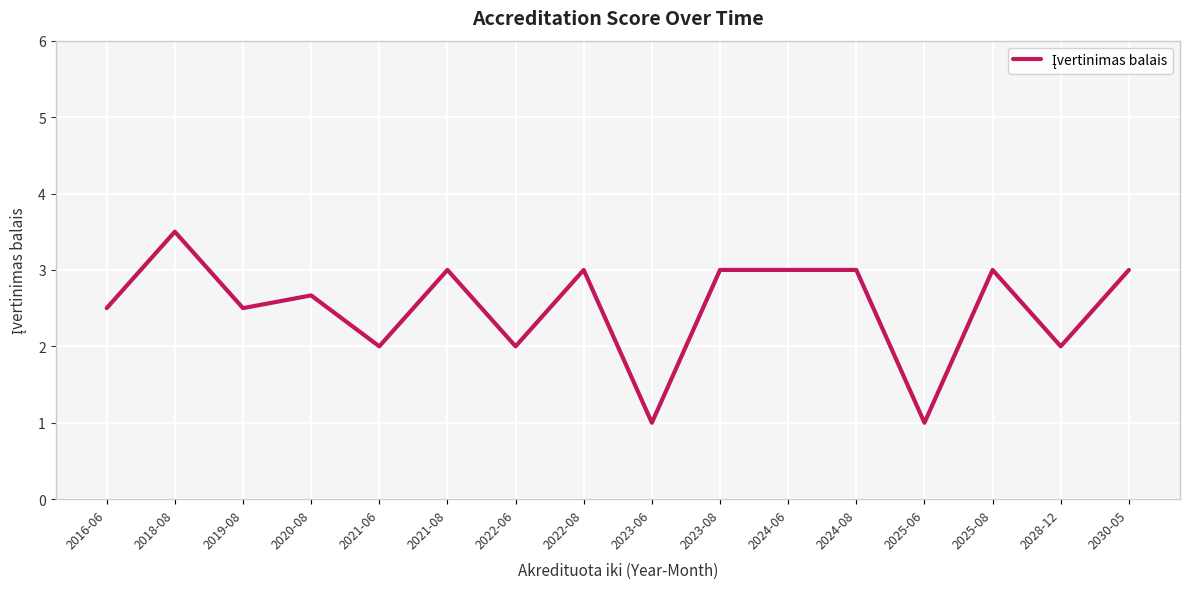

Reading right to left, what are all the values shown in this chart?

3.0	2.0	3.0	1.0	3.0	3.0	3.0	1.0	3.0	2.0	3.0	2.0	2.7	2.5	3.5	2.5